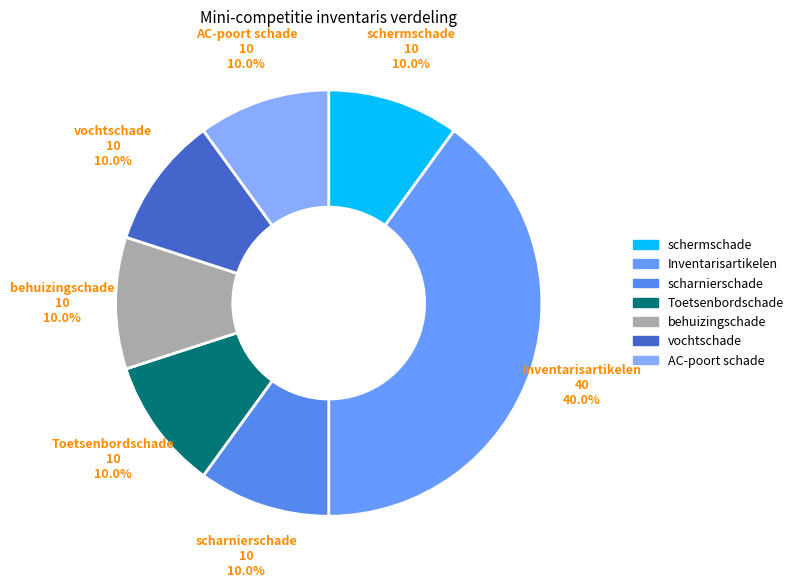

How many segments does this pie chart have?

7